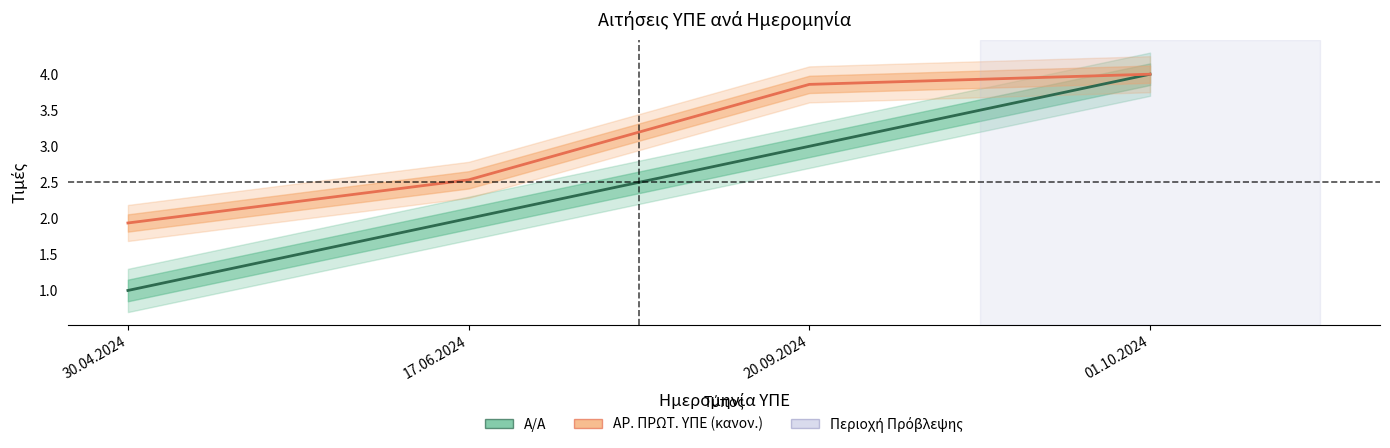

Is it true that ΑΡ. ΠΡΩΤ. ΥΠΕ (κανον.) equals 1.9 at 30.04.2024?

True